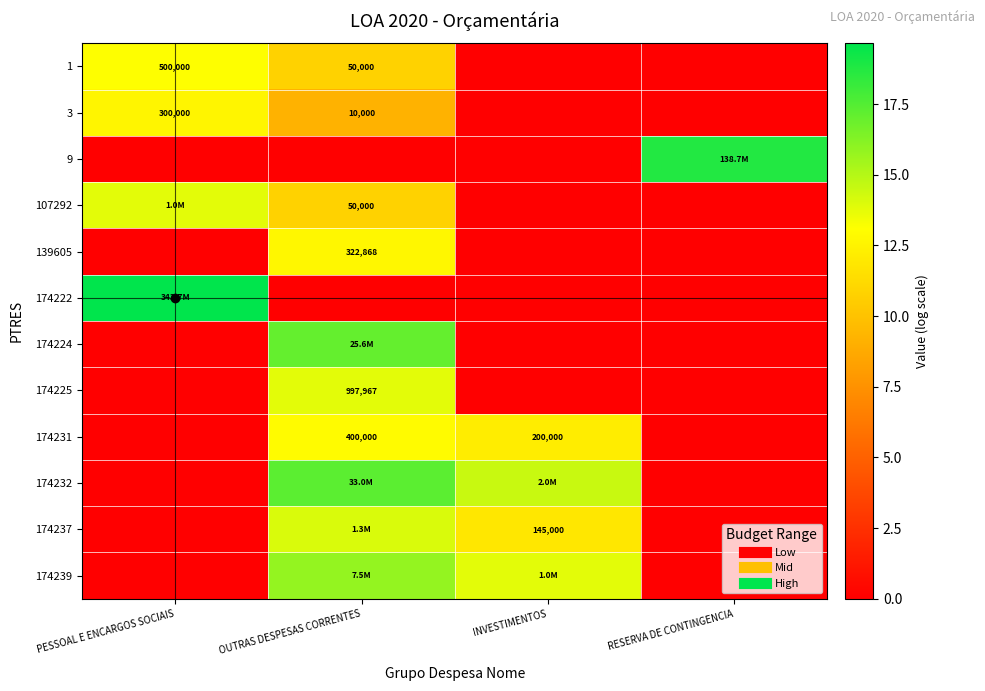

What is the spread (max minus min) of values at INVESTIMENTOS?

14.5